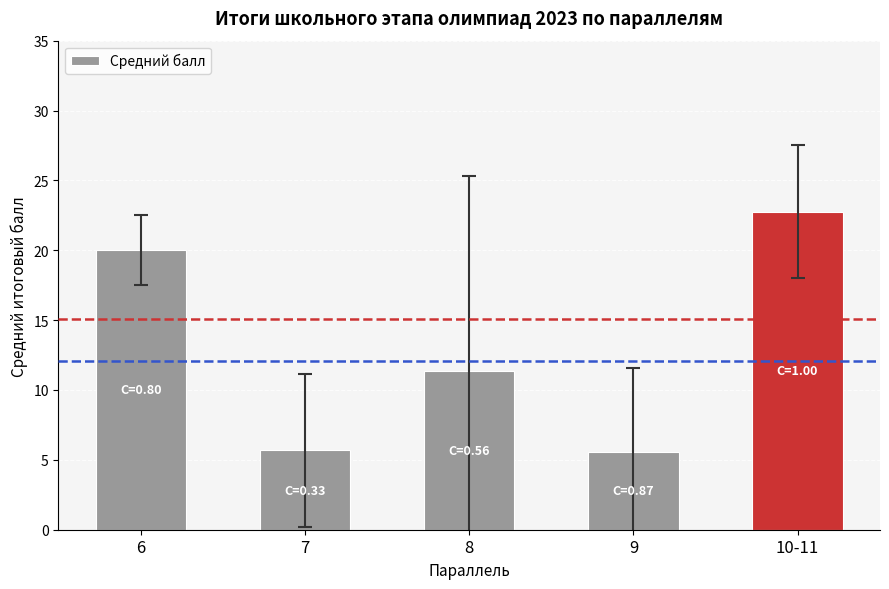

What is the greatest value displayed?

22.8